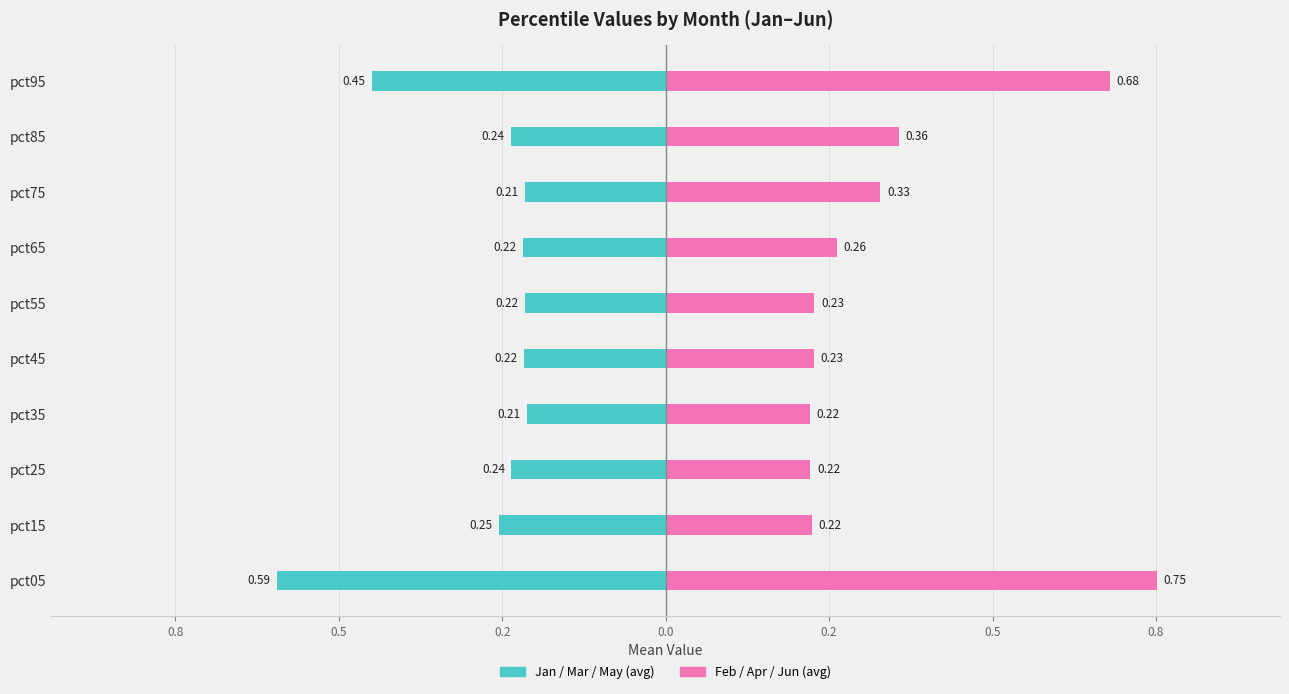

What is the value of the Feb / Apr / Jun bar at the 2nd from the left?

0.2